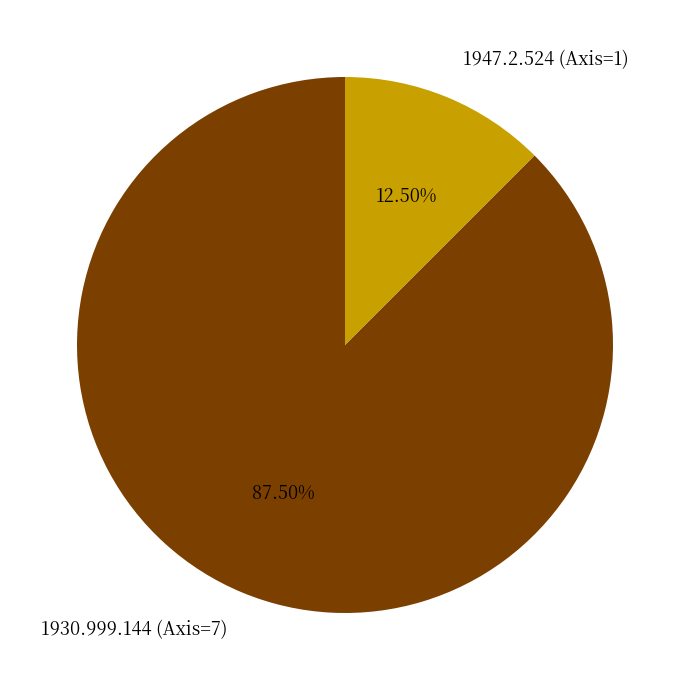

Rank the categories by value from lowest to highest.

1947.2.524 (Axis=1), 1930.999.144 (Axis=7)